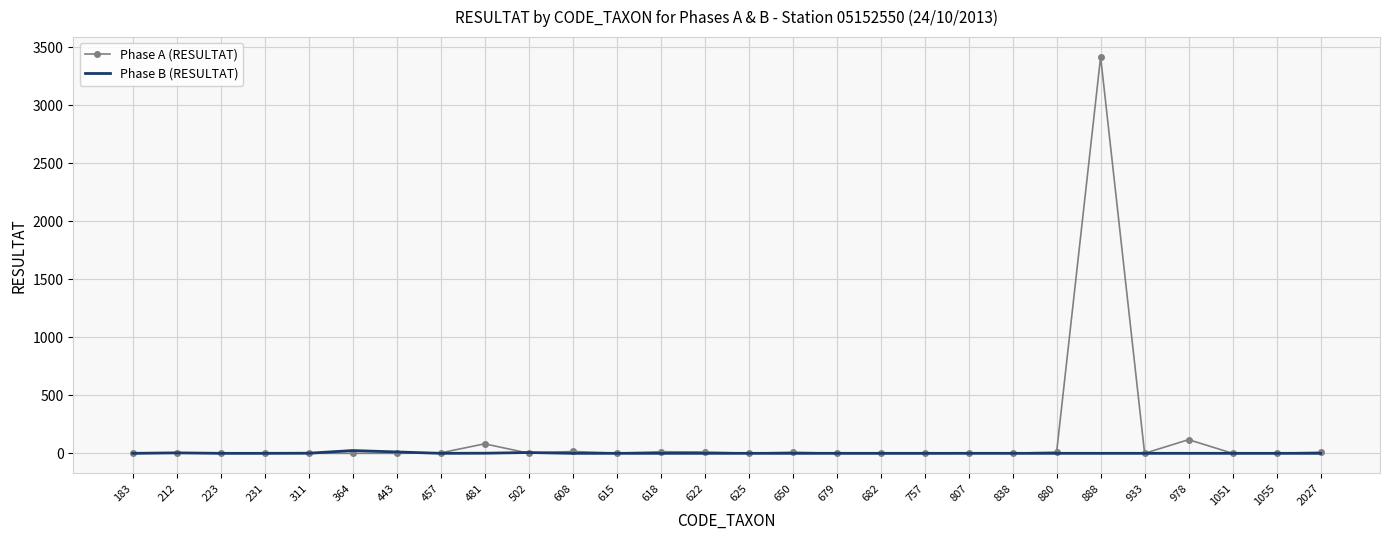

At which category is the sum across all series the highest?

888